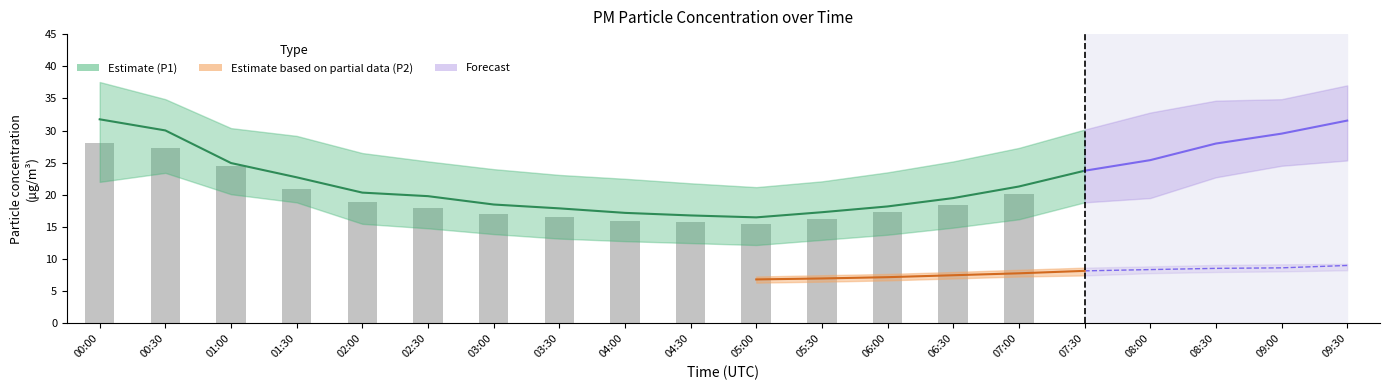

Rank the series at 05:30 from lowest to highest value.

P2_lower, P2, P2_upper, P1_lower, P1, P1_upper